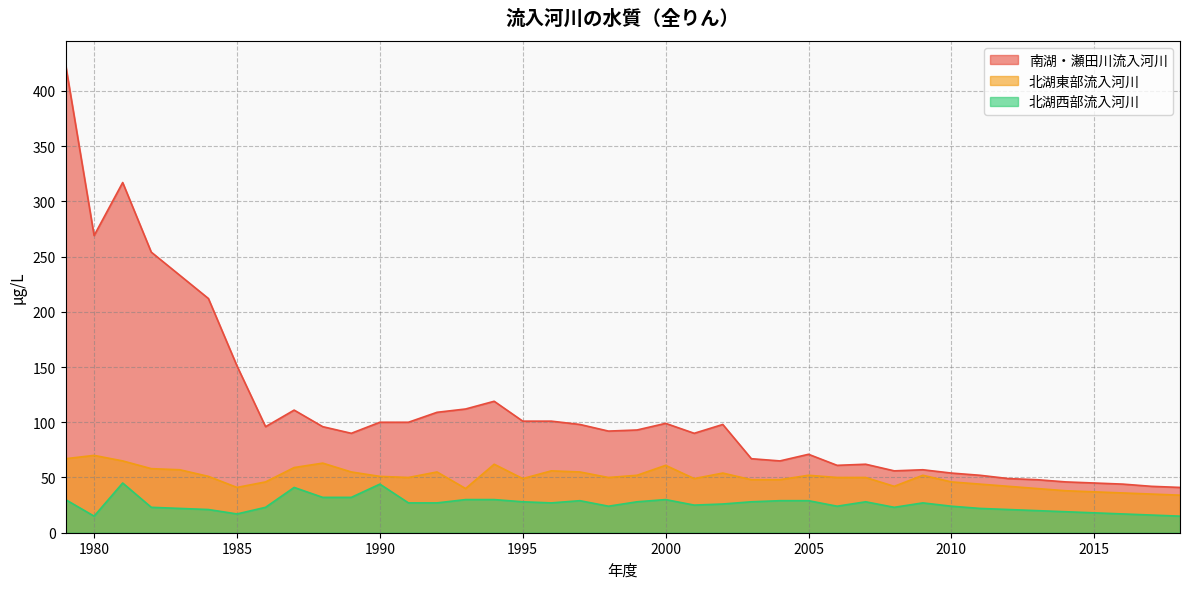

What is the average value of the 北湖東部流入河川 series?

50